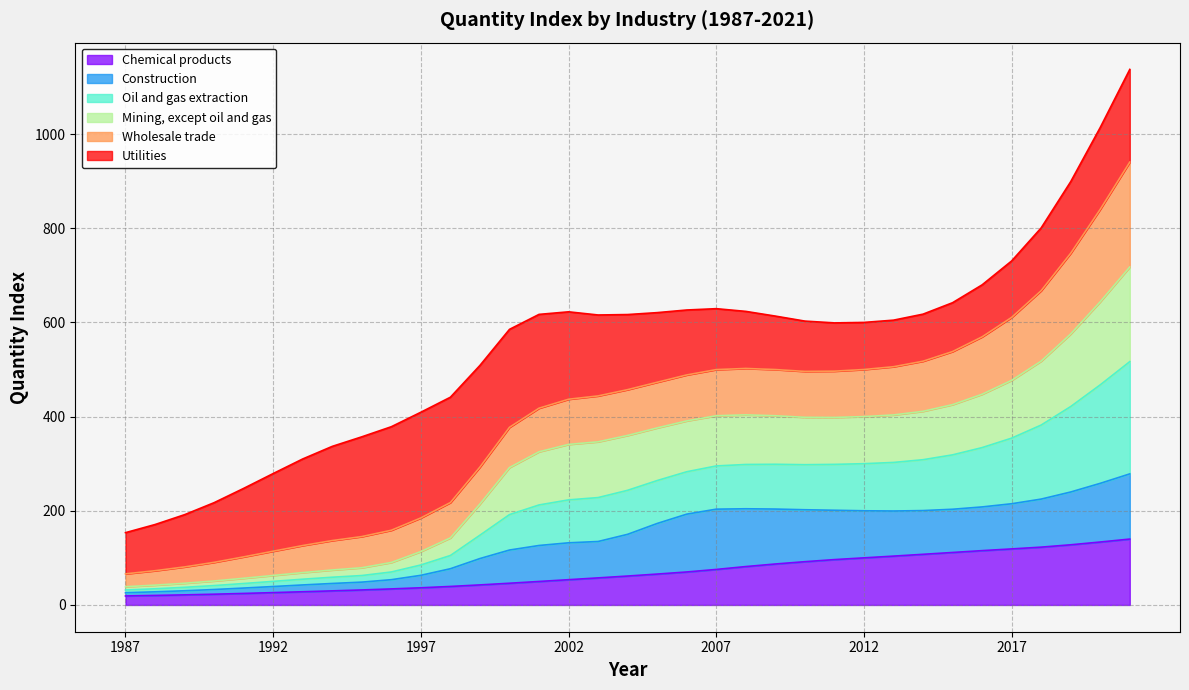

What is the highest value of the Chemical products series?

139.9